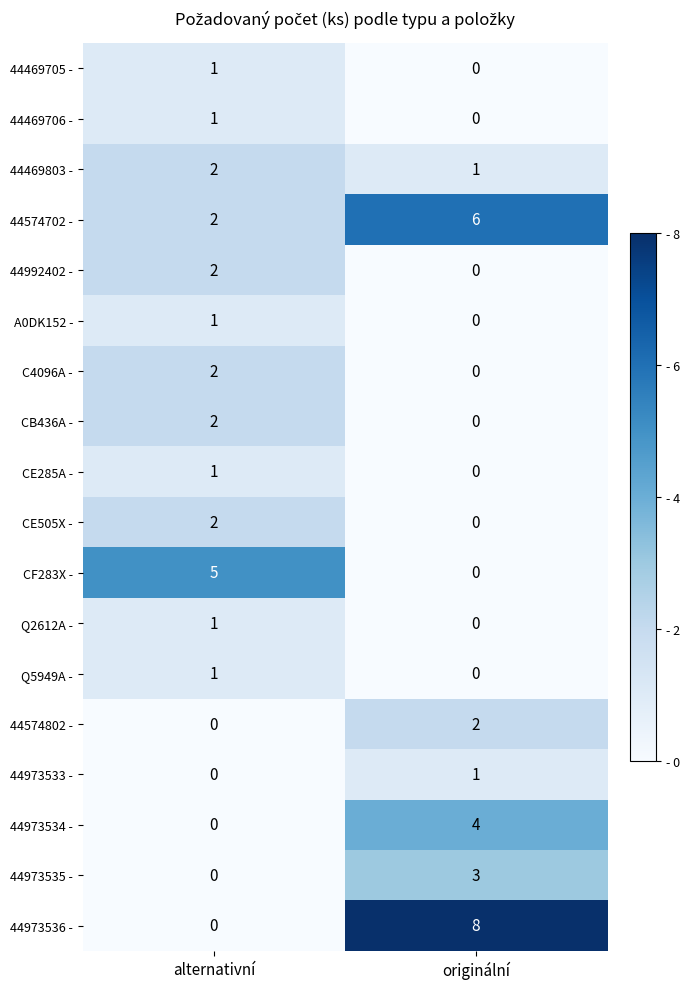

Is it true that 44469706 - equals 0 at originální?

True